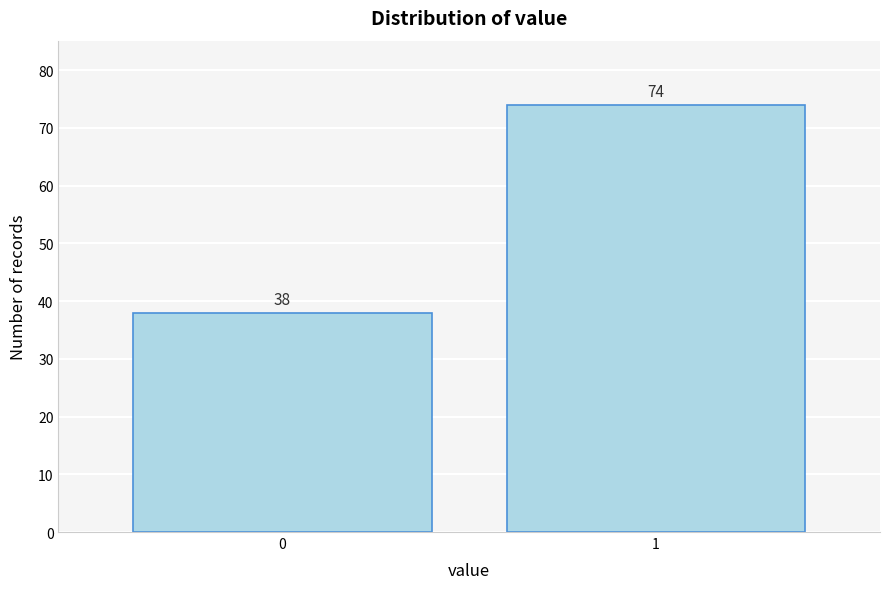

Reading left to right, list all the values displayed in this chart.

0=38	1=74